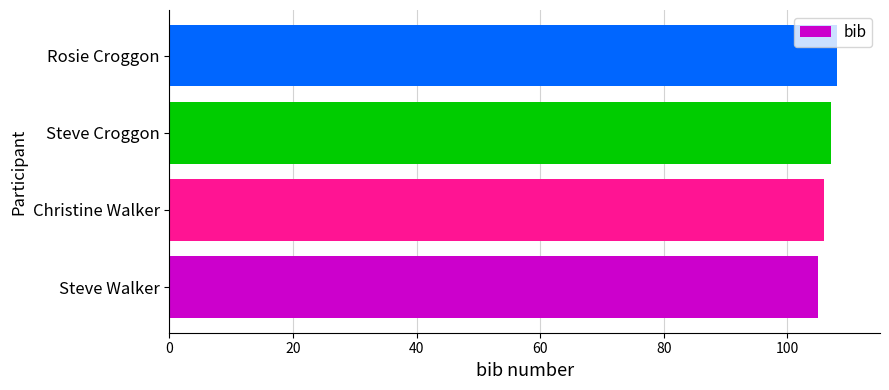

Which category has the highest value across all series?

Rosie Croggon